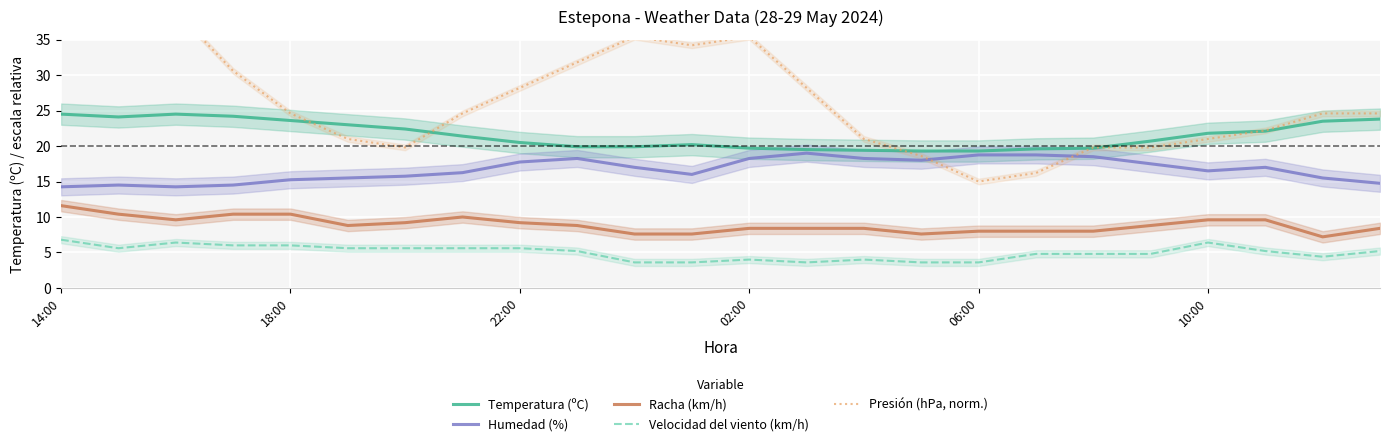

How many values in the Temperatura (ºC) series exceed 21?

12